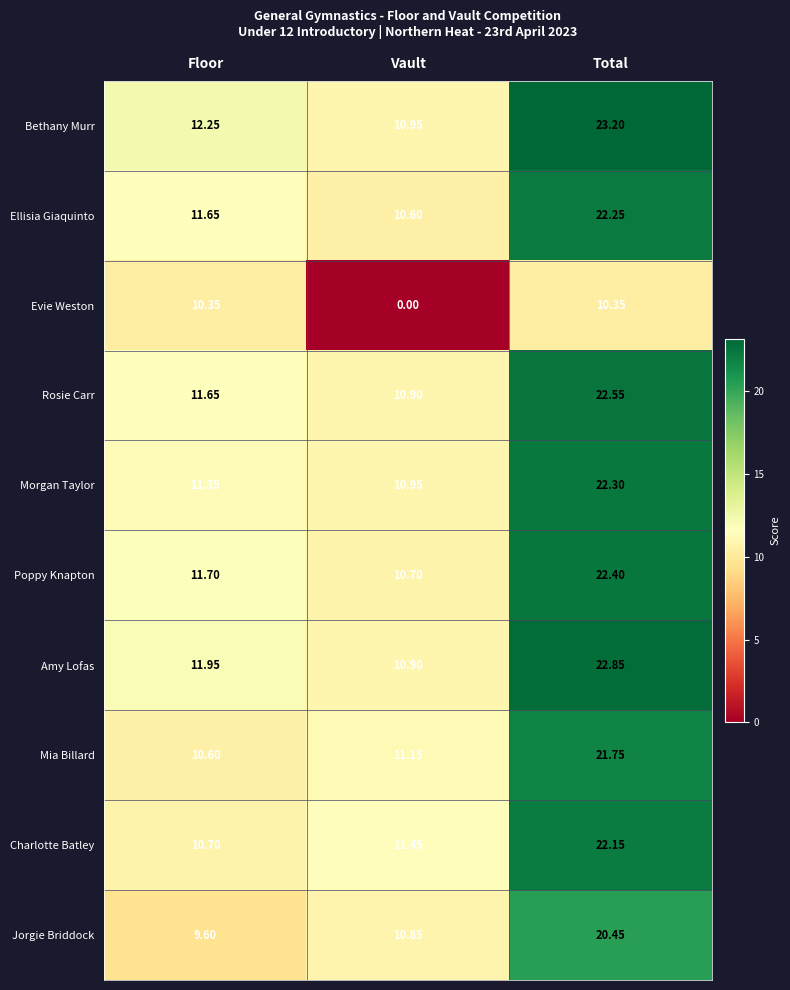

List the series in order of their peak value, lowest first.

Evie Weston, Jorgie Briddock, Mia Billard, Charlotte Batley, Ellisia Giaquinto, Morgan Taylor, Poppy Knapton, Rosie Carr, Amy Lofas, Bethany Murr